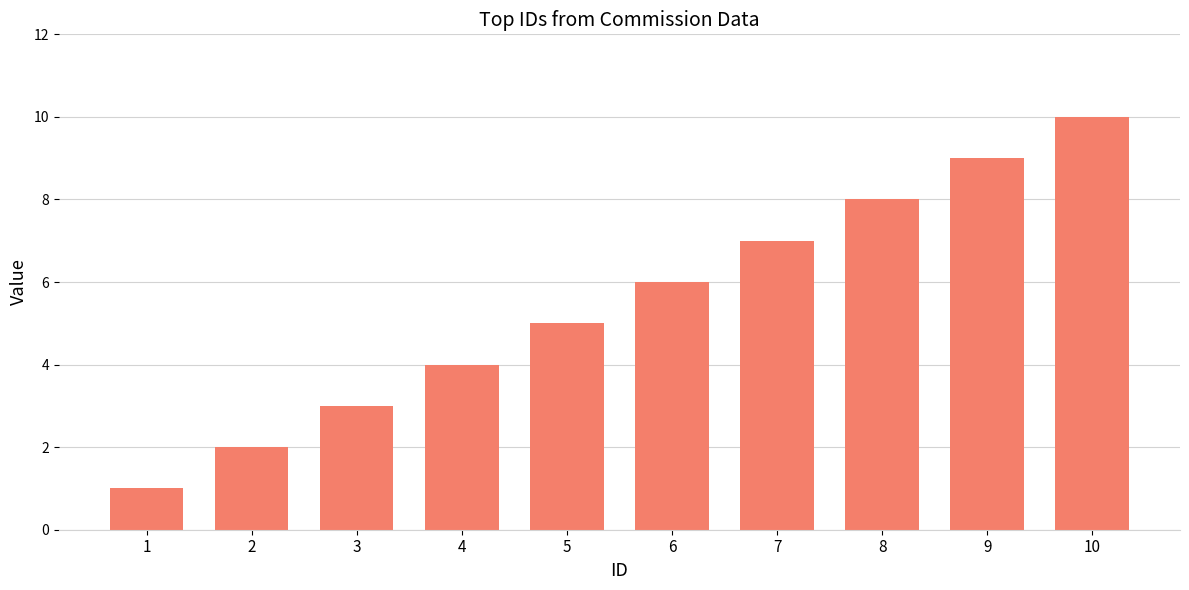

What is the greatest value displayed?

10